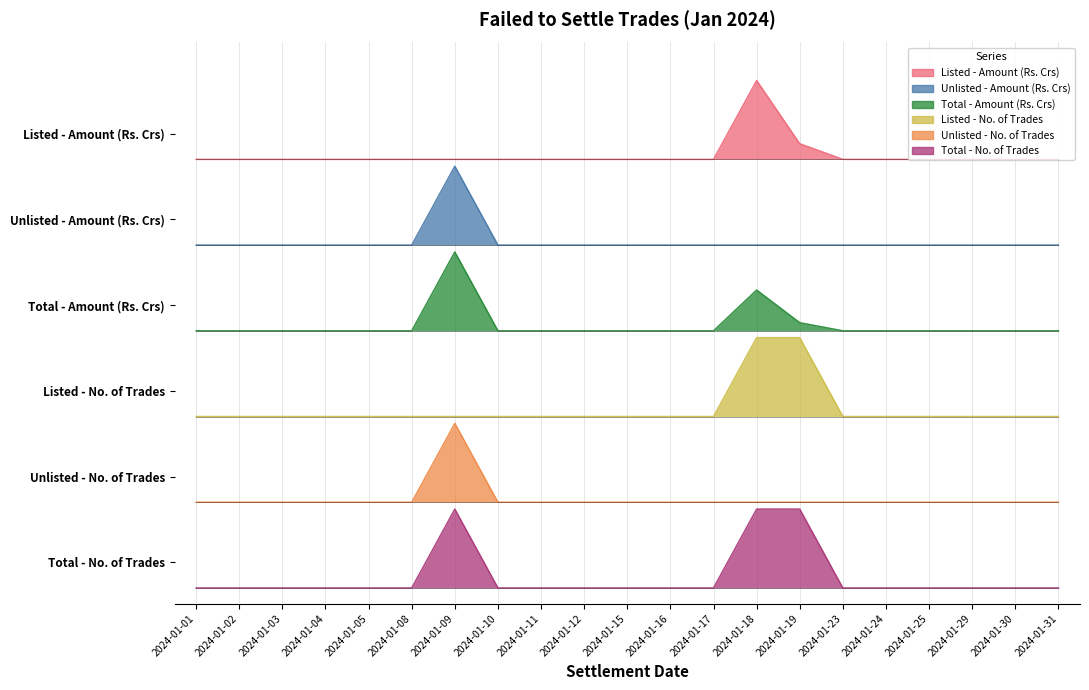

Is the value of Total - Amount (Rs. Crs) at 2024-01-17 greater than the value of Total - No. of Trades at 2024-01-04?

Yes